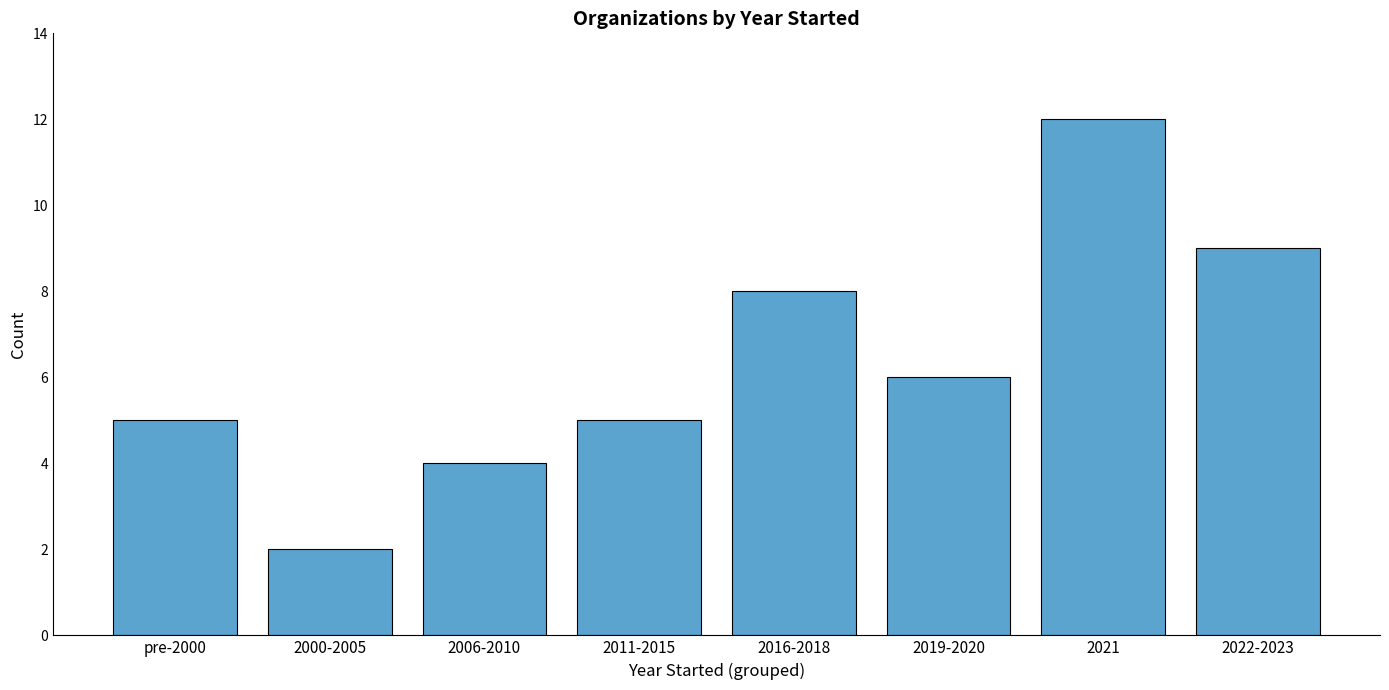

The chart shows a value of 3 at pre-2000. True or false?

False